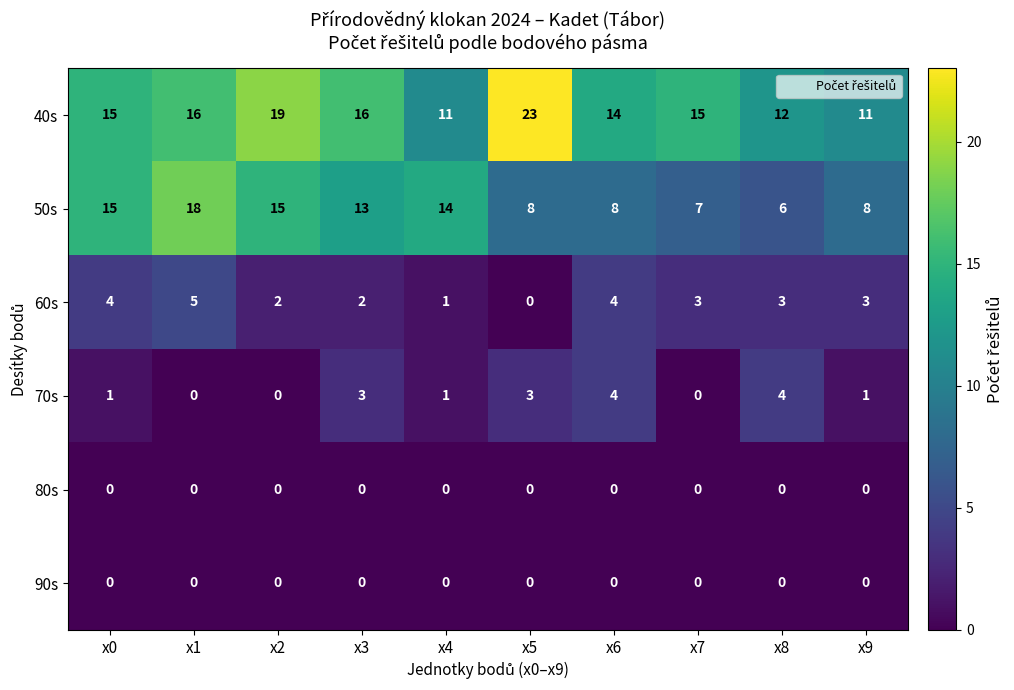

What is the maximum value for 50s?

18